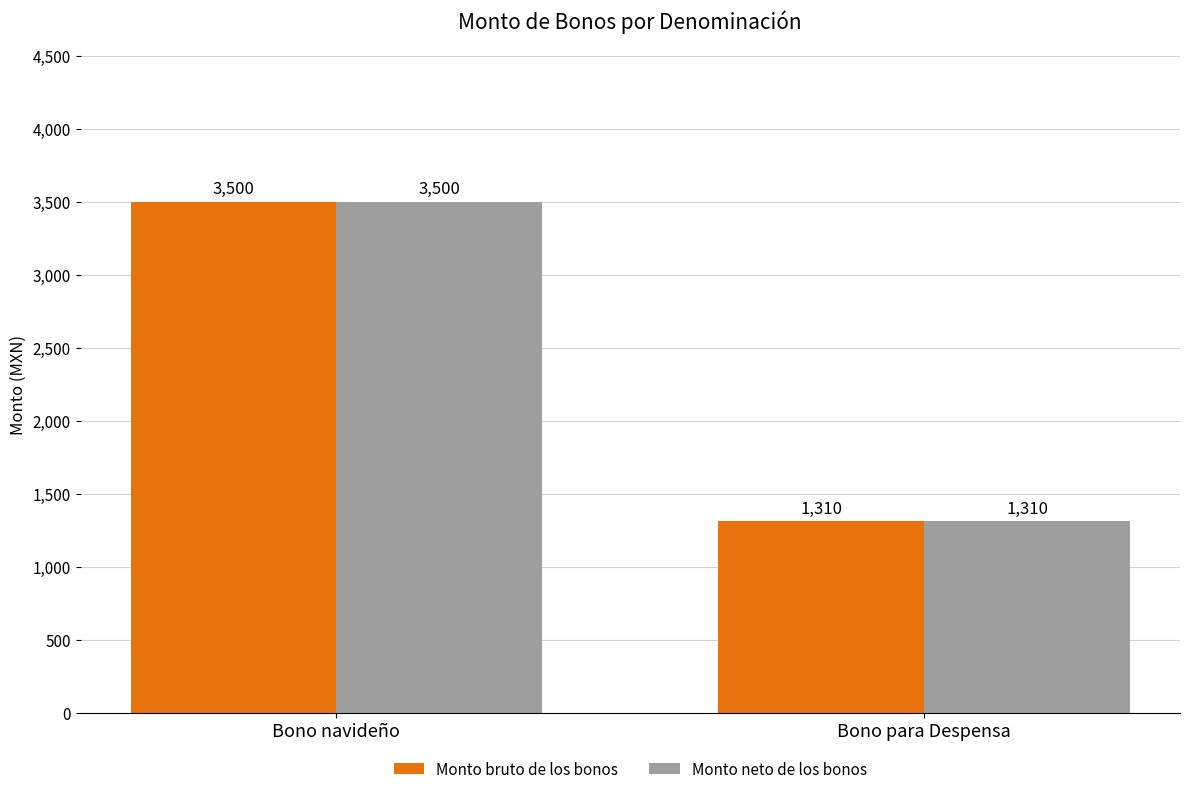

Reading left to right, extract all data points from this chart.

Monto bruto de los bonos: Bono navideño=3500	Bono para Despensa=1310
Monto neto de los bonos: Bono navideño=3500	Bono para Despensa=1310